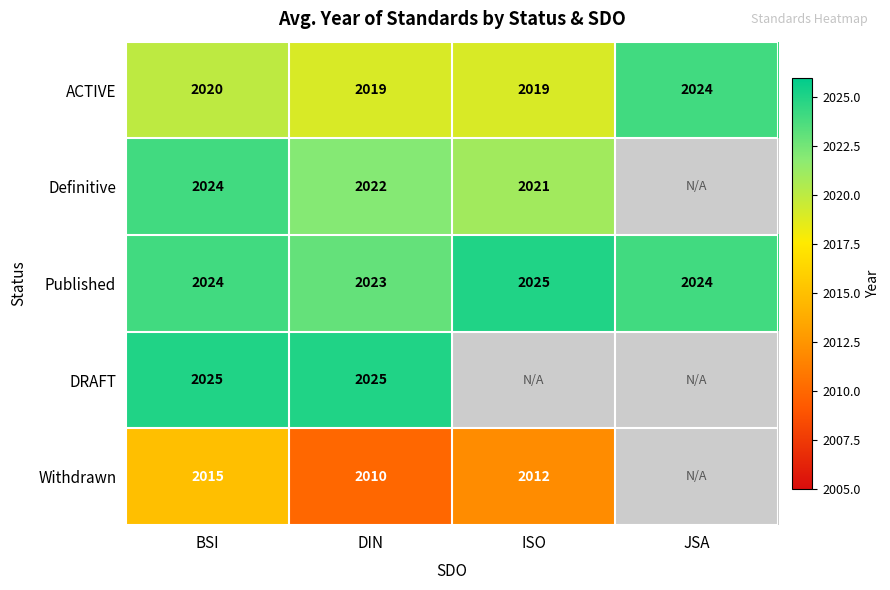

How many data points in ACTIVE are less than 2020?

2